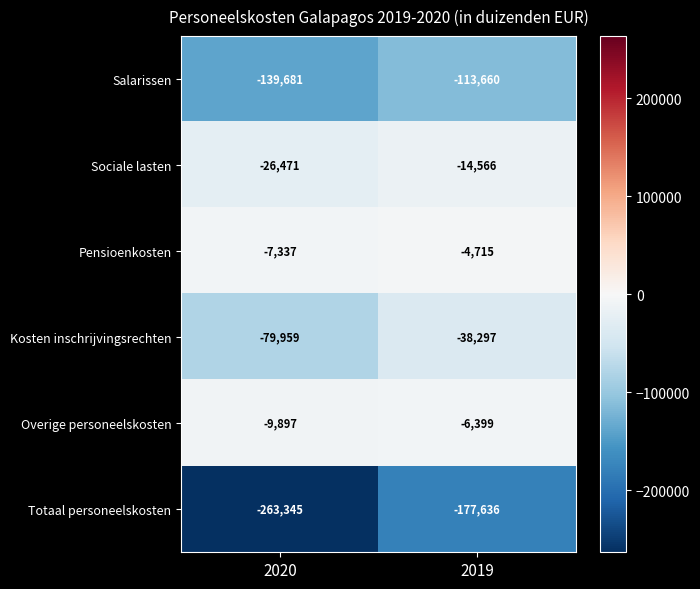

How many distinct data groups are displayed?

6